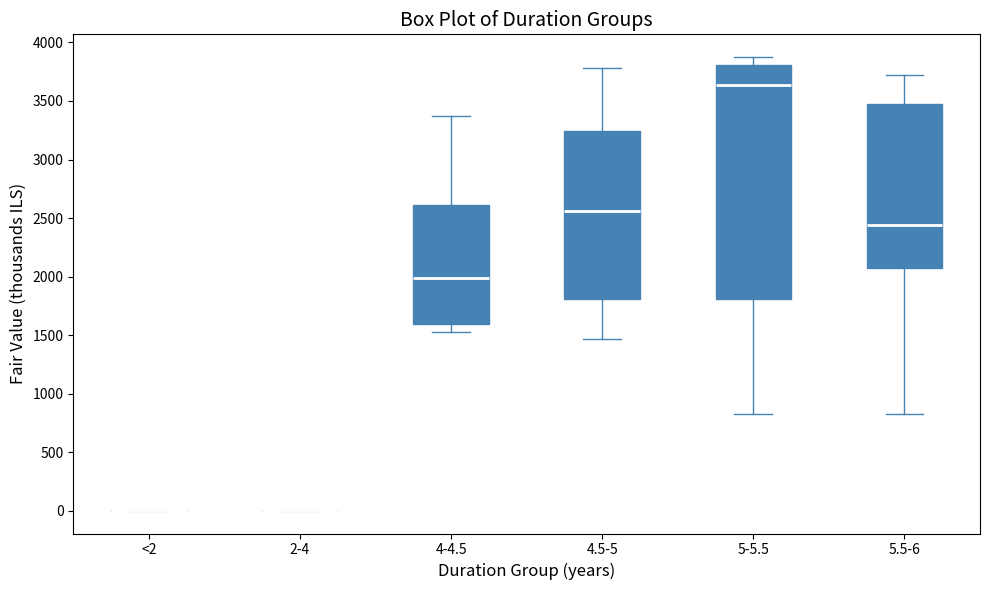

Comparing the boxes themselves (not the whiskers), which one is the tallest?

5-5.5